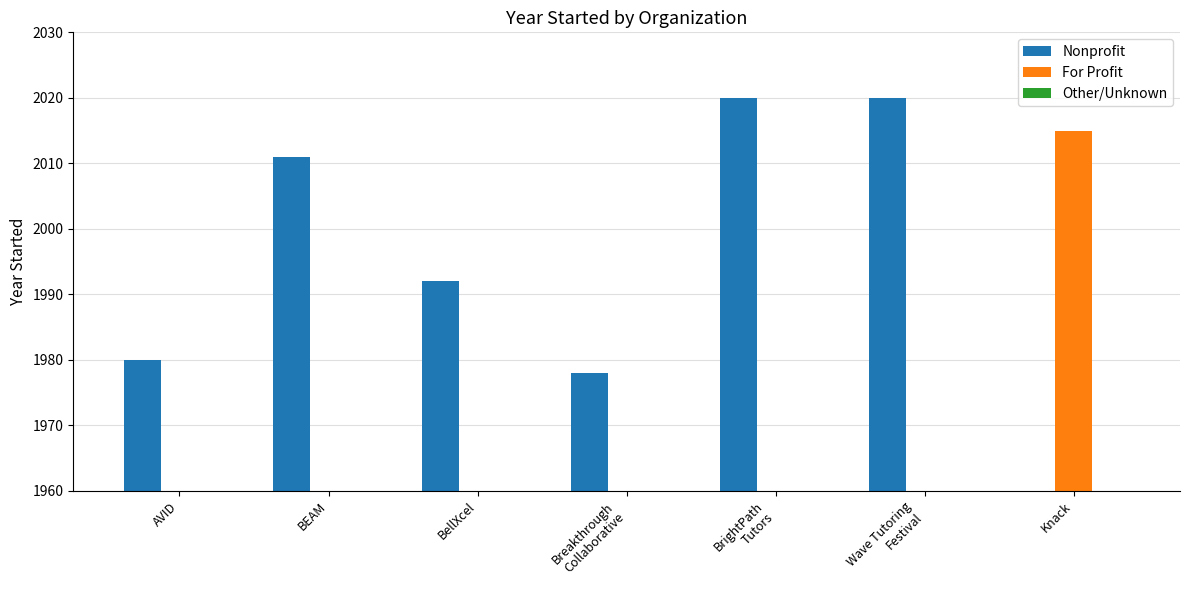

What is the label of the 3rd bar from the right?

BrightPath
Tutors